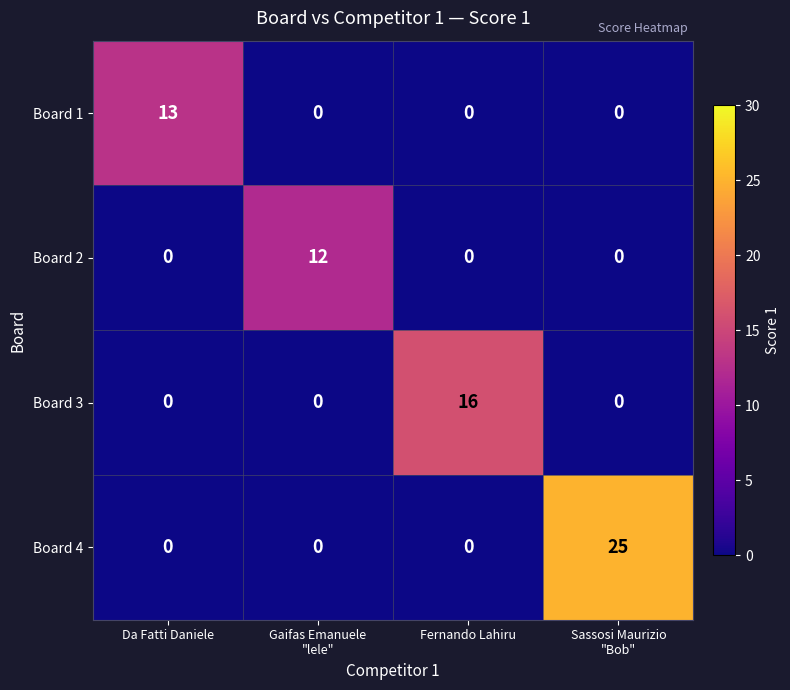

Rank the series by their maximum value, from lowest to highest.

Board 2, Board 1, Board 3, Board 4